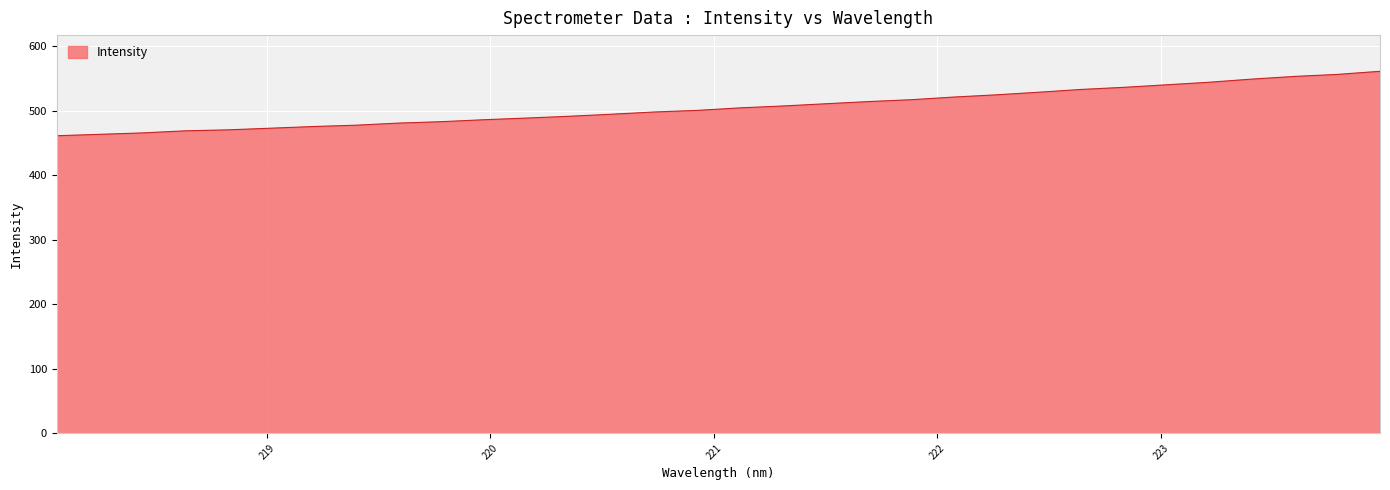

What is the minimum value shown in the chart?

461.1